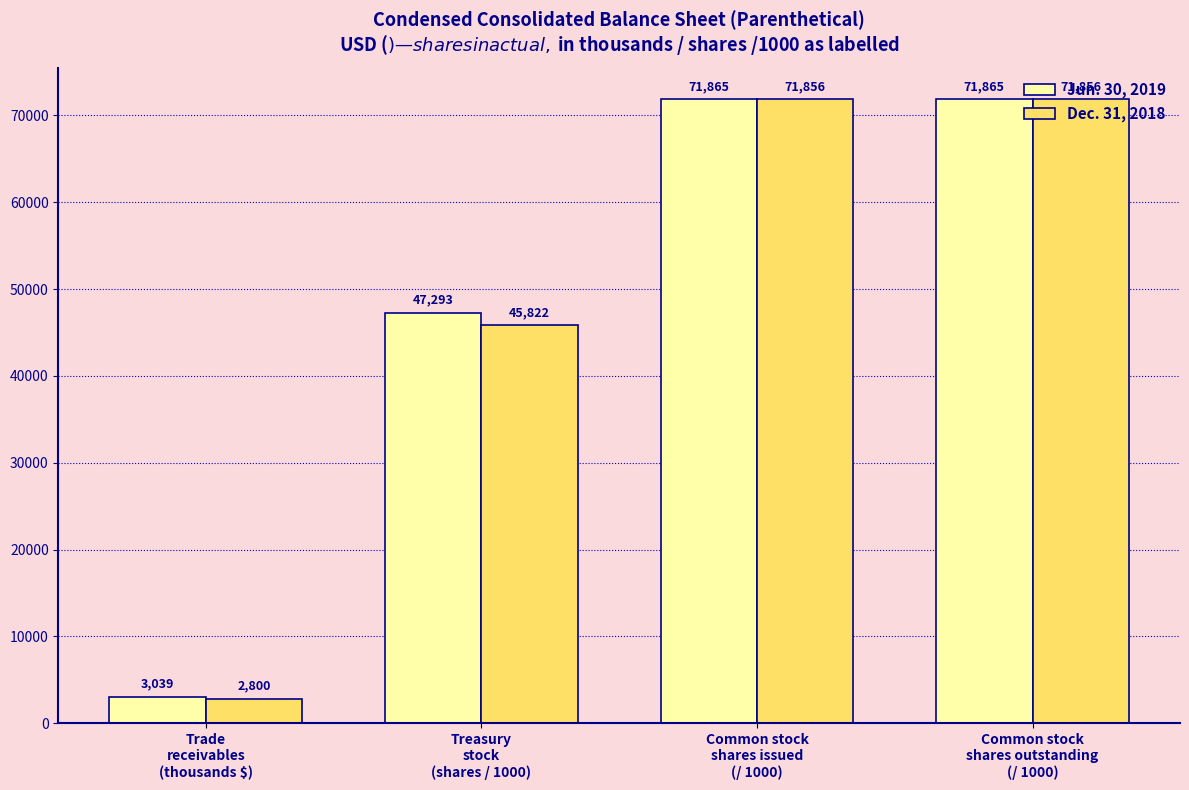

Reading left to right, transcribe all the data shown in this chart.

Jun. 30, 2019: Trade
receivables
(thousands $)=3039	Treasury
stock
(shares / 1000)=47293	Common stock
shares issued
(/ 1000)=71865	Common stock
shares outstanding
(/ 1000)=71865
Dec. 31, 2018: Trade
receivables
(thousands $)=2800	Treasury
stock
(shares / 1000)=45822	Common stock
shares issued
(/ 1000)=71856	Common stock
shares outstanding
(/ 1000)=71856